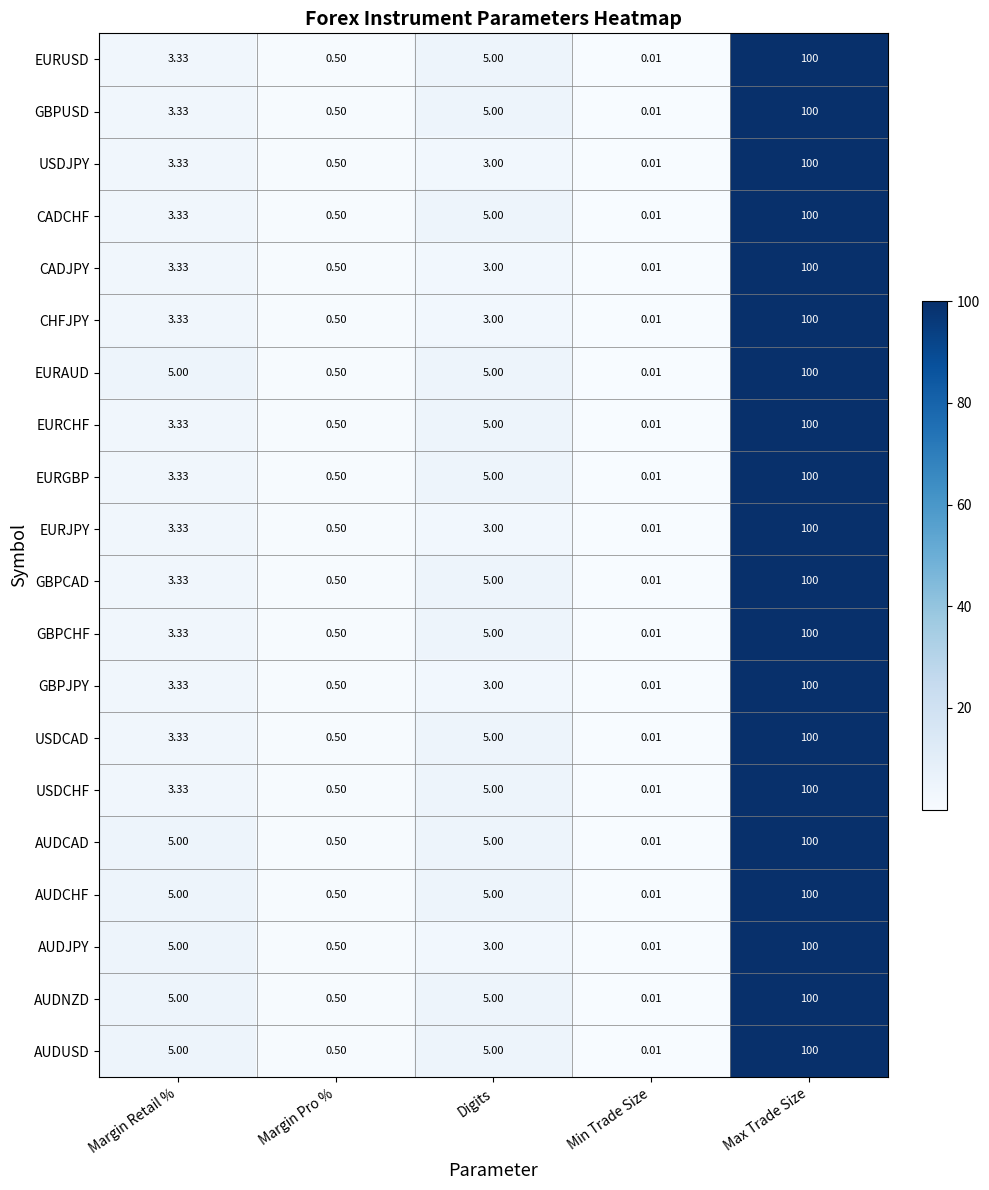

Rank the categories by GBPUSD value from highest to lowest.

Max Trade Size, Digits, Margin Retail %, Margin Pro %, Min Trade Size